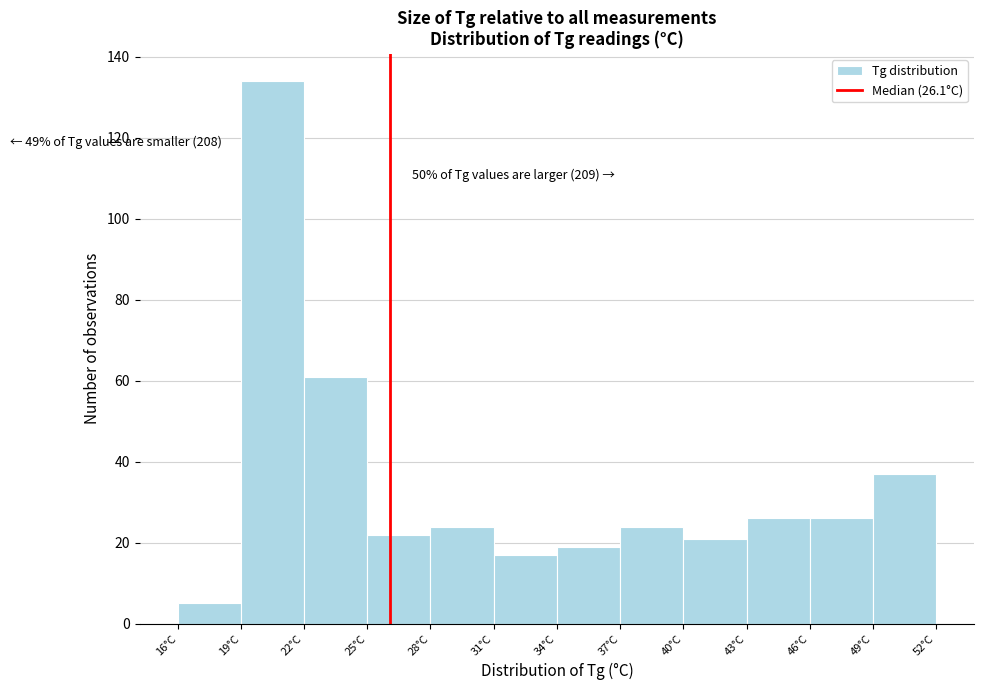

Over which range of the x-axis is the bar tallest?

19 to 22